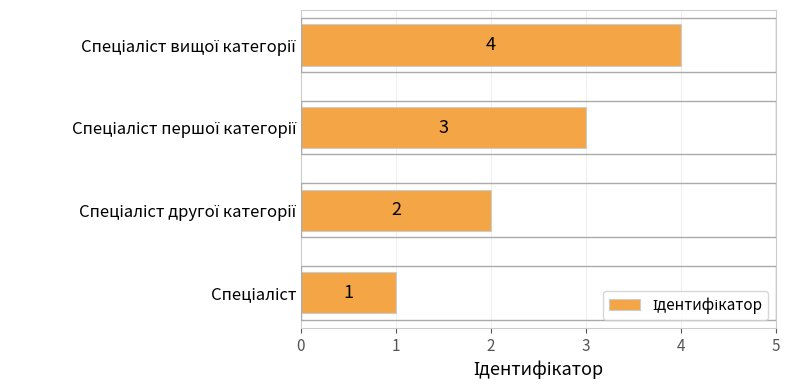

How many values are between 2 and 4?

3